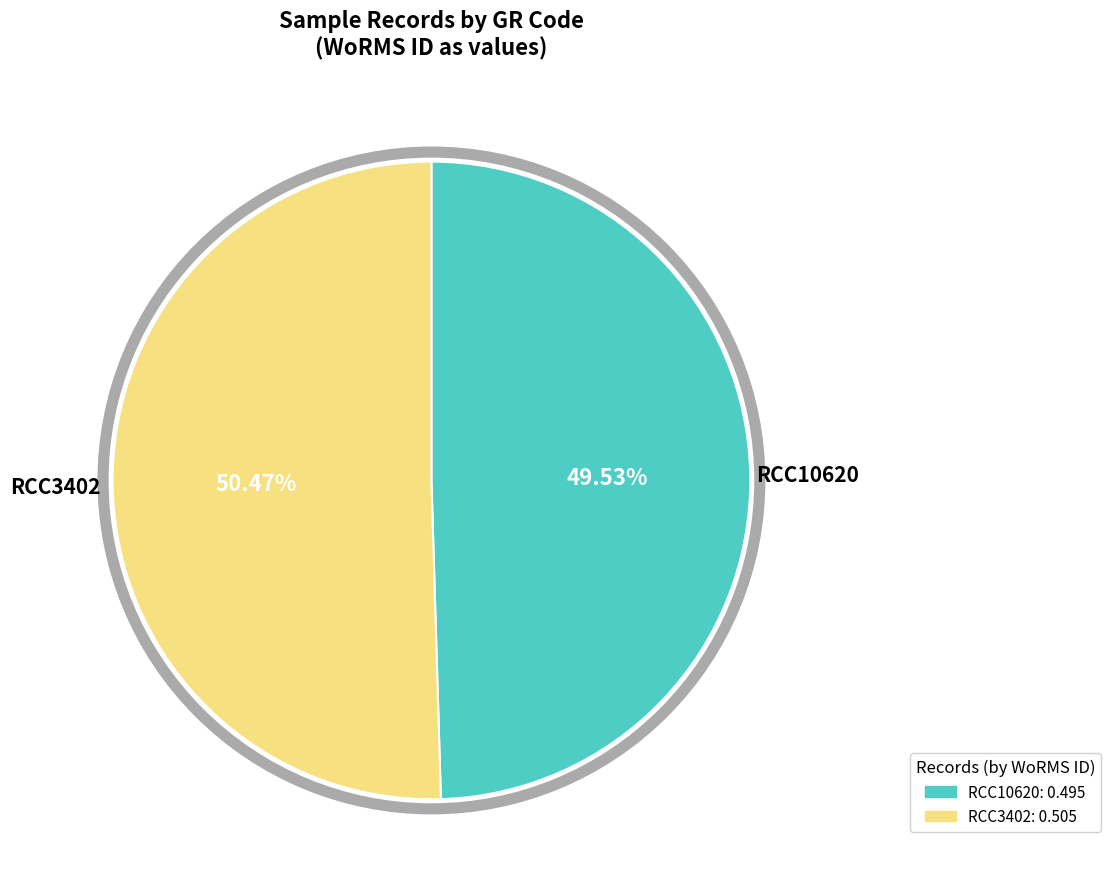

To the nearest percent, what is the combined percentage of RCC10620 and RCC3402?

100%